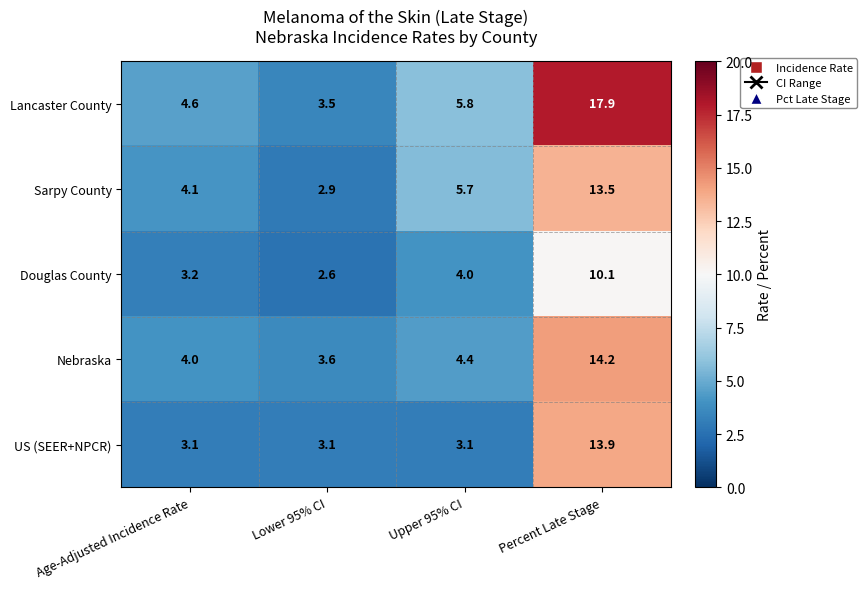

What is the maximum value shown in the chart?

17.9